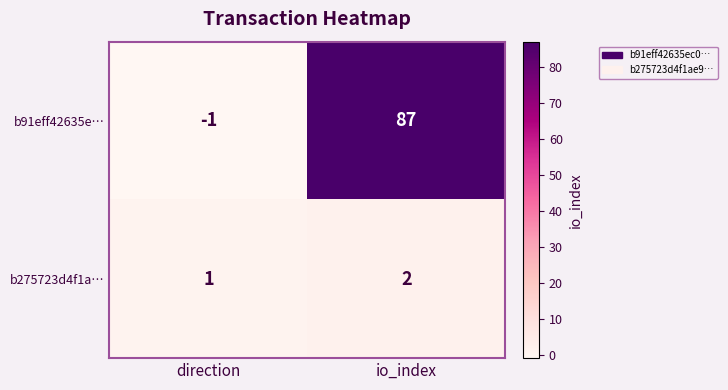

How many negative values does the b91eff42635e… series have?

1